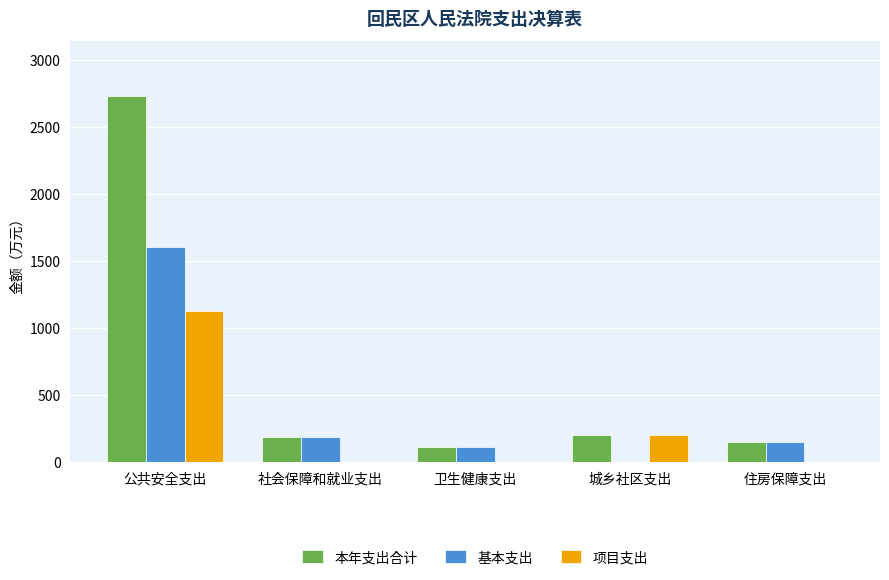

What is the sum of the 基本支出 values at 卫生健康支出 and 城乡社区支出?

112.7